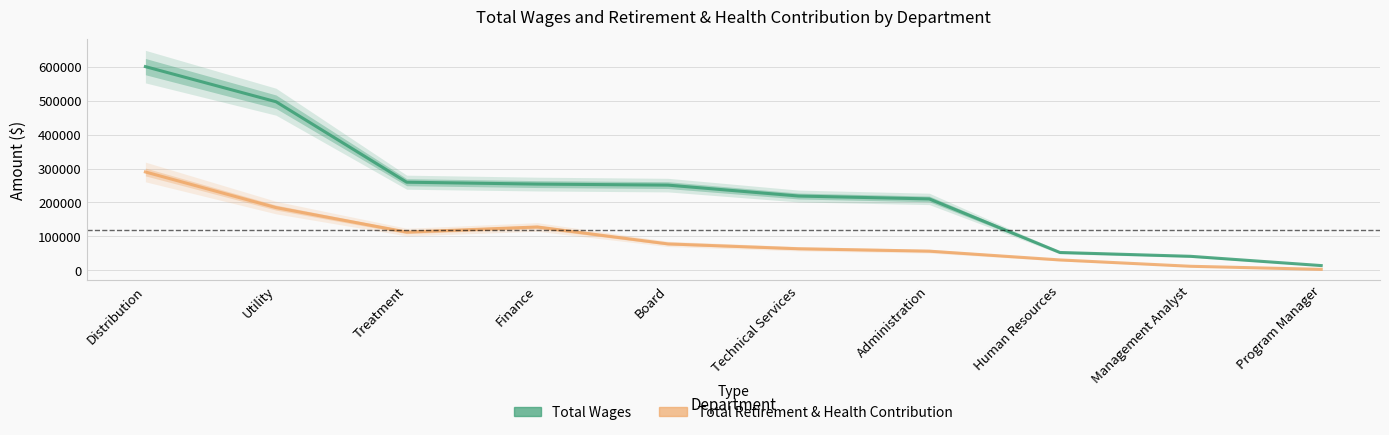

What is the total value across all series at Technical Services?

282321